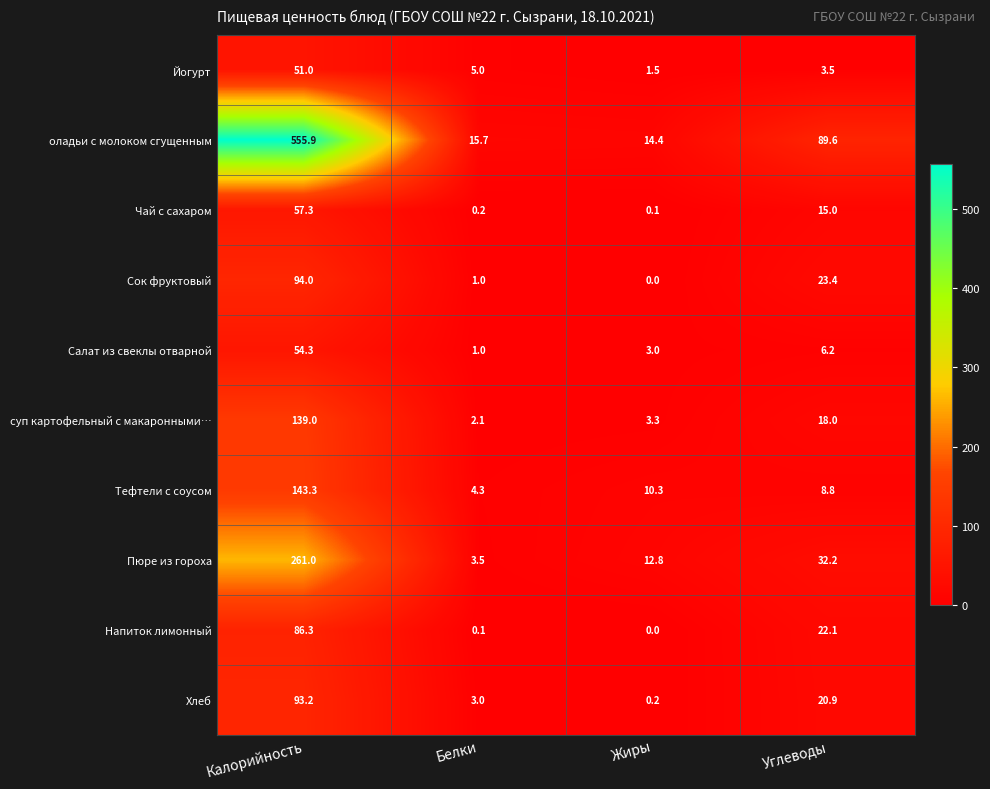

What is the greatest value displayed?

555.9